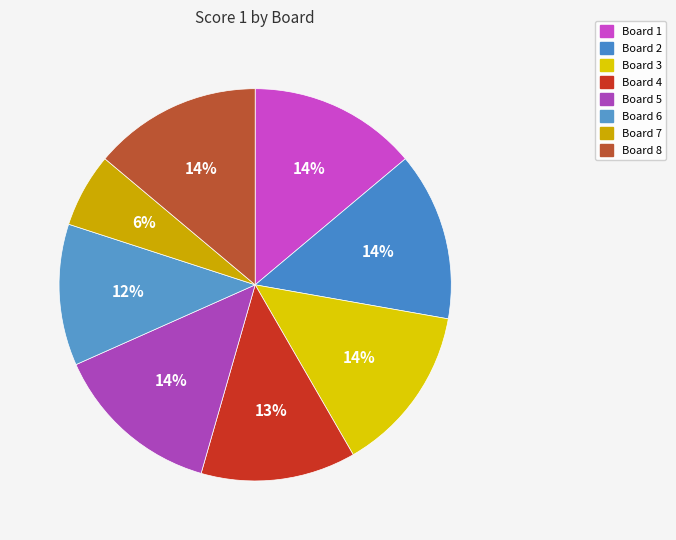

Count the number of slices in the pie.

8